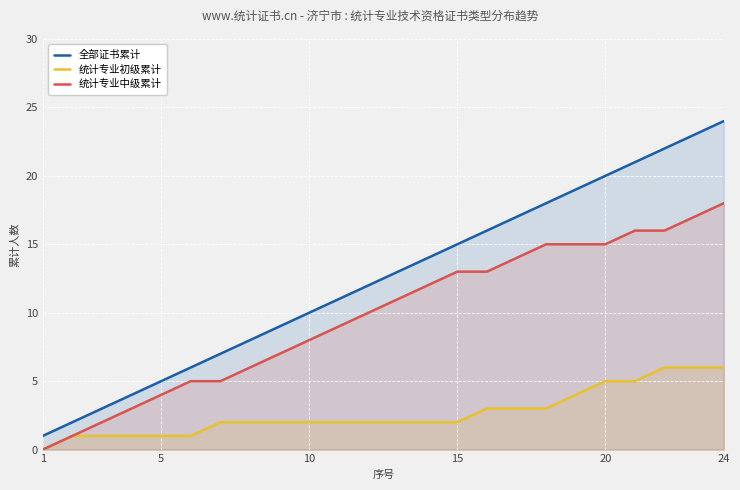

List the series in order of their peak value, lowest first.

统计专业初级累计, 统计专业中级累计, 全部证书累计